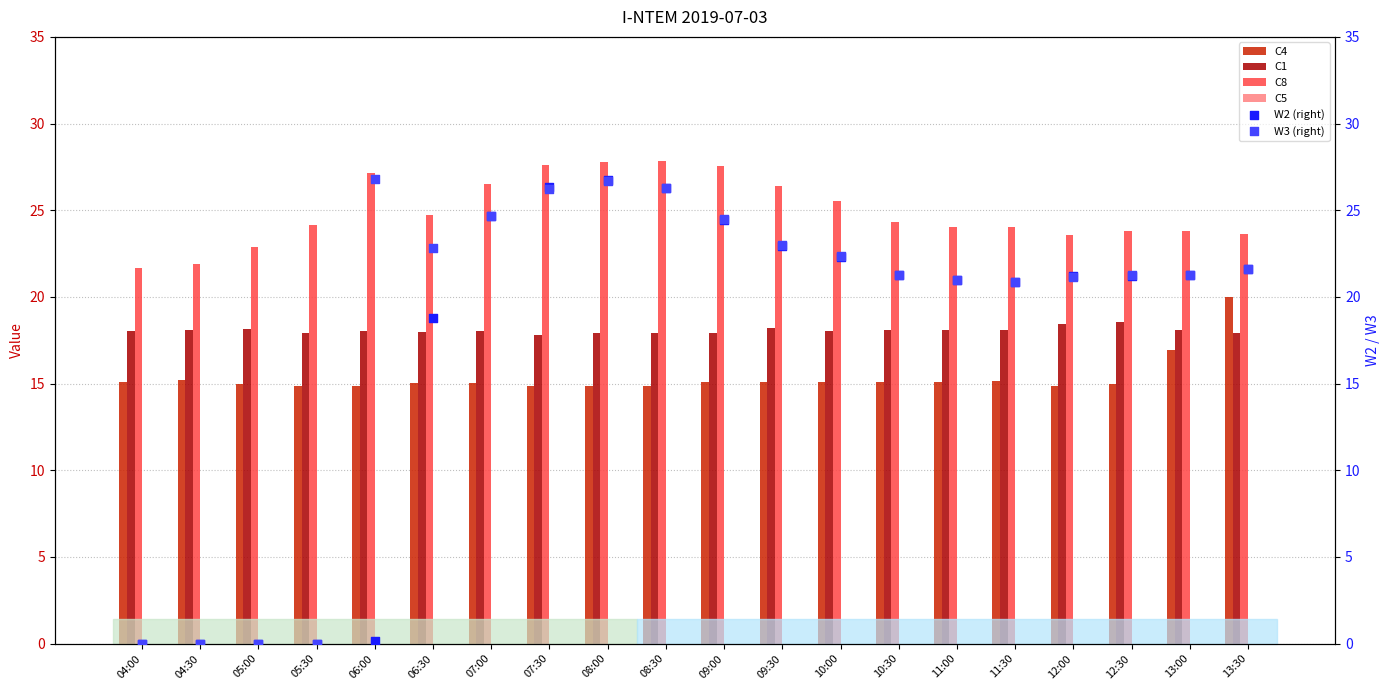

Is the value of W2 (right) at 08:00 greater than the value of C5 at 13:00?

Yes